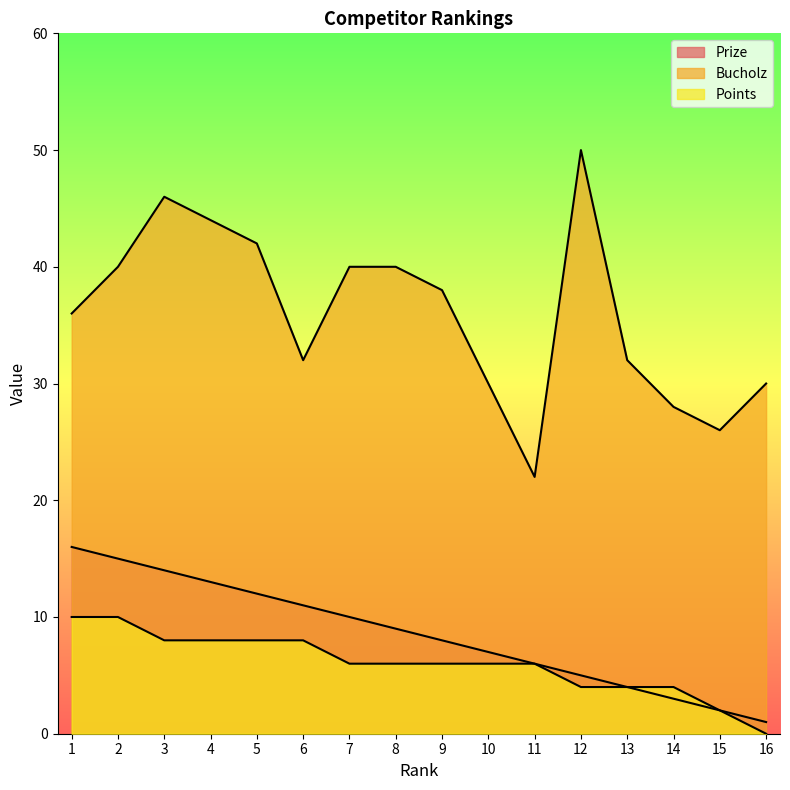

What is the value of the Bucholz point at the 5th from the left?

42